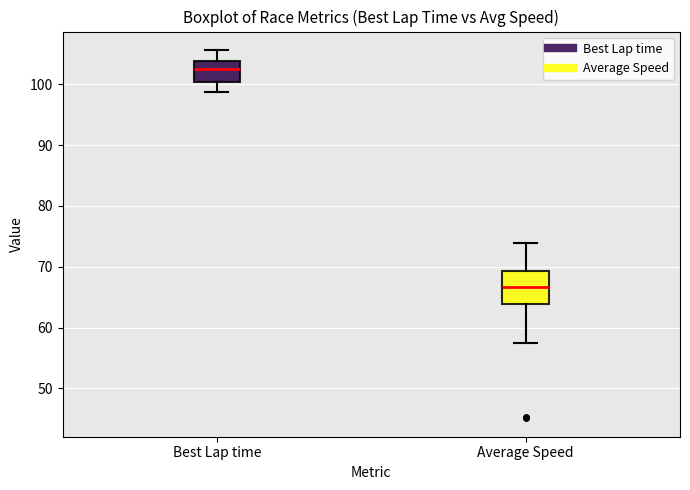

Reading left to right, read every box against the y-axis: the position of its median line, the range the box covers, and the ends of its whiskers. The values are not printed on the chart, so give them approximately, as read against the axis.

Best Lap time: median 103, box 100 to 104, whiskers 99 to 106
Average Speed: median 67, box 64 to 69, whiskers 57 to 74